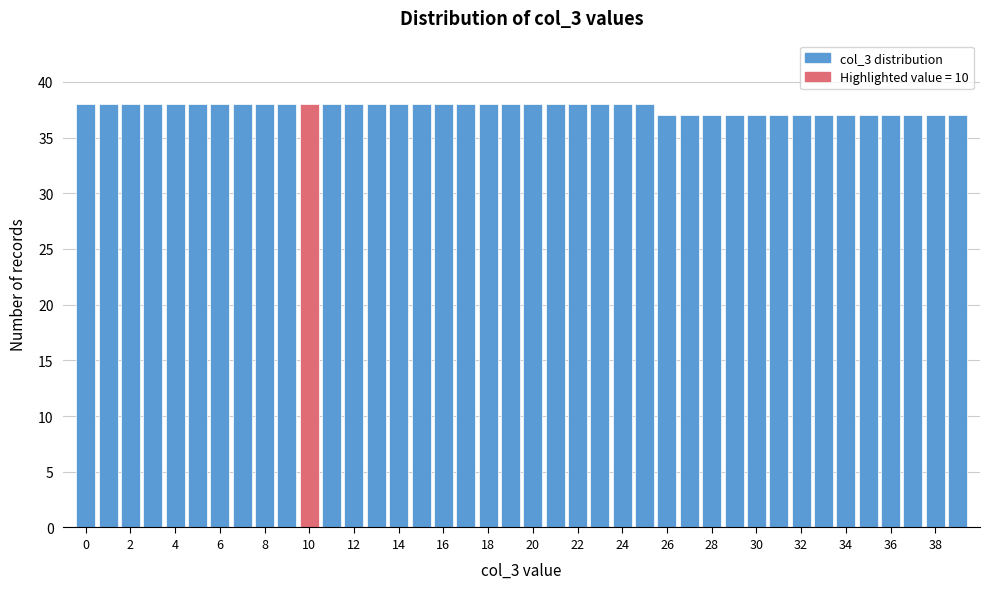

Reading left to right, transcribe this chart: for each bar, give the range it covers on the x-axis and its height. Neither the bar edges nor the heights are printed on the chart, so give them approximately, as read against the axes.

-0.5 to 0.5: 38
0.5 to 1.5: 38
1.5 to 2.5: 38
2.5 to 3.5: 38
3.5 to 4.5: 38
4.5 to 5.5: 38
5.5 to 6.5: 38
6.5 to 7.5: 38
7.5 to 8.5: 38
8.5 to 9.5: 38
9.5 to 10.5: 38
10.5 to 11.5: 38
11.5 to 12.5: 38
12.5 to 13.5: 38
13.5 to 14.5: 38
14.5 to 15.5: 38
15.5 to 16.5: 38
16.5 to 17.5: 38
17.5 to 18.5: 38
18.5 to 19.5: 38
19.5 to 20.5: 38
20.5 to 21.5: 38
21.5 to 22.5: 38
22.5 to 23.5: 38
23.5 to 24.5: 38
24.5 to 25.5: 38
25.5 to 26.5: 37
26.5 to 27.5: 37
27.5 to 28.5: 37
28.5 to 29.5: 37
29.5 to 30.5: 37
30.5 to 31.5: 37
31.5 to 32.5: 37
32.5 to 33.5: 37
33.5 to 34.5: 37
34.5 to 35.5: 37
35.5 to 36.5: 37
36.5 to 37.5: 37
37.5 to 38.5: 37
38.5 to 39.5: 37